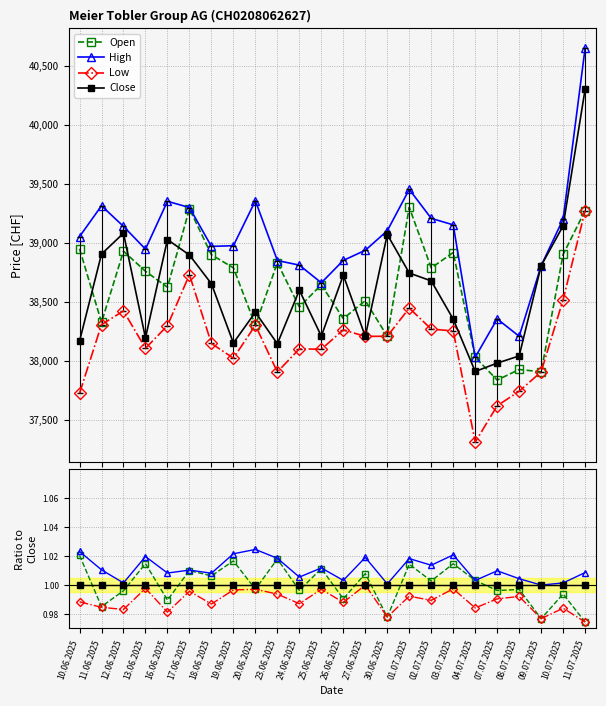

True or false: Open and Low intersect in this chart.

False